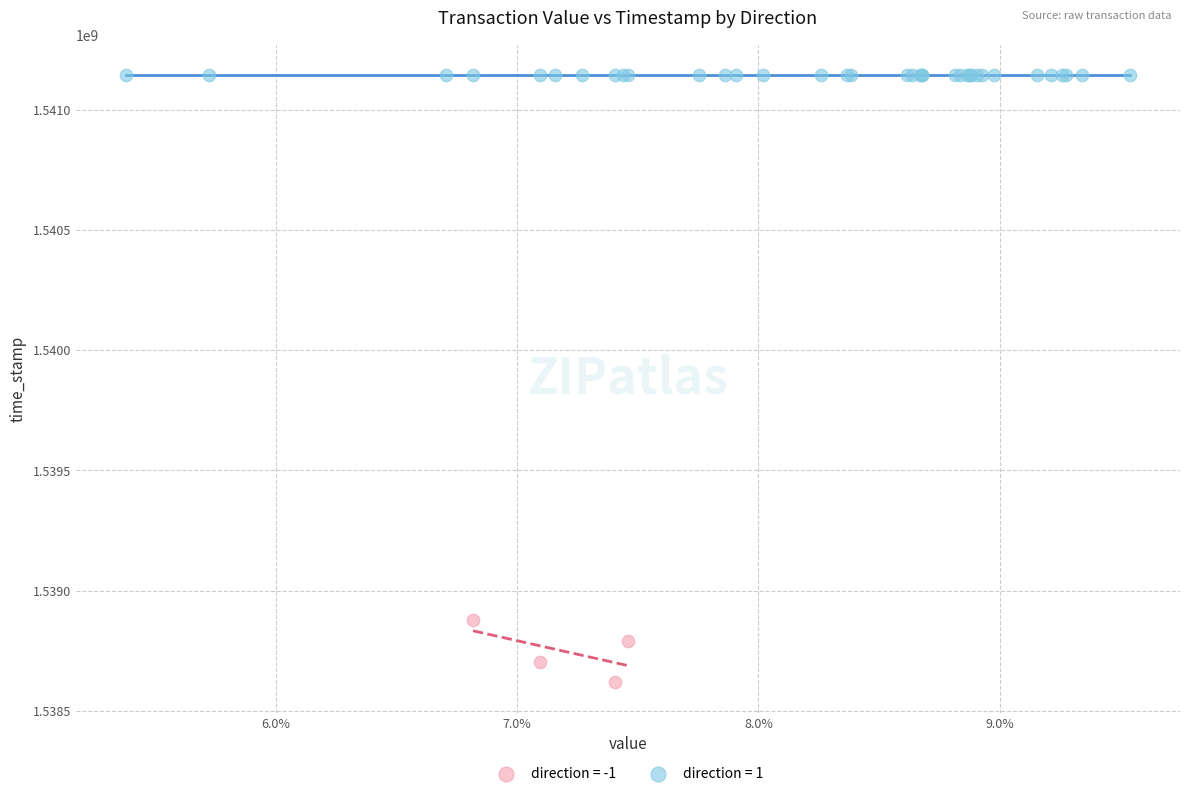

Which series contains the lowest Y value?

direction = -1